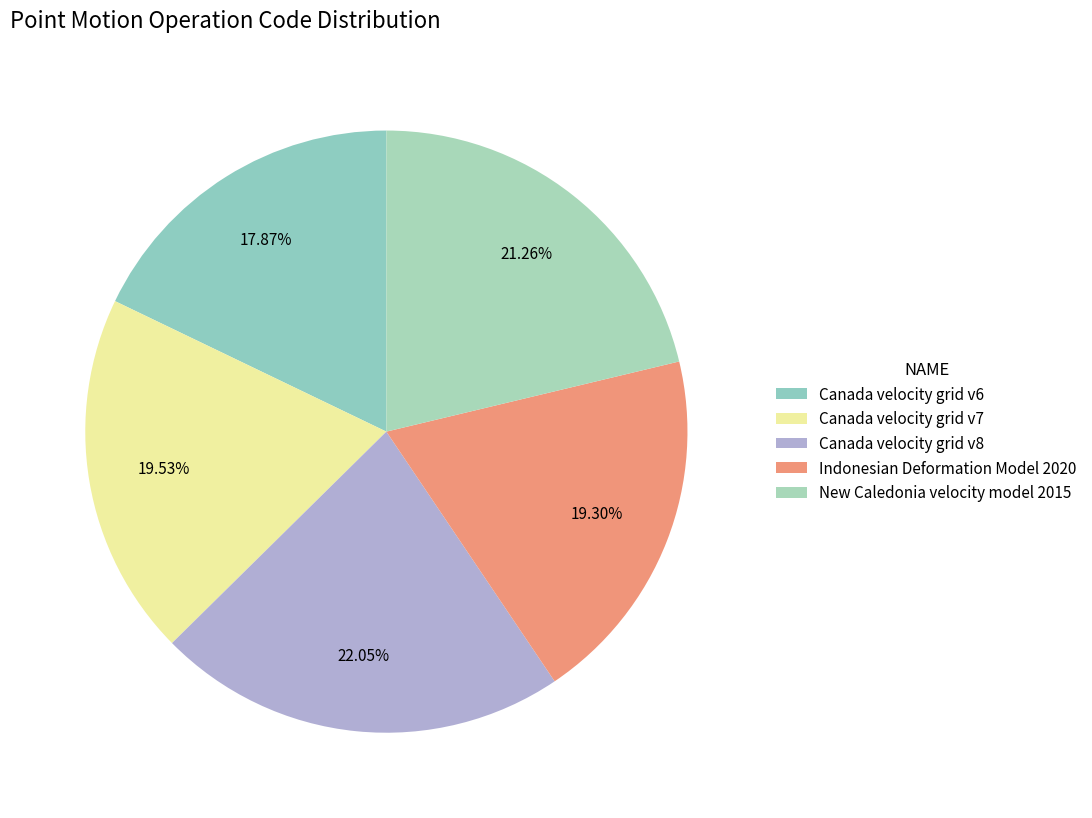

To the nearest percent, what is the difference between the Canada velocity grid v8 and New Caledonia velocity model 2015 slice percentages?

1%